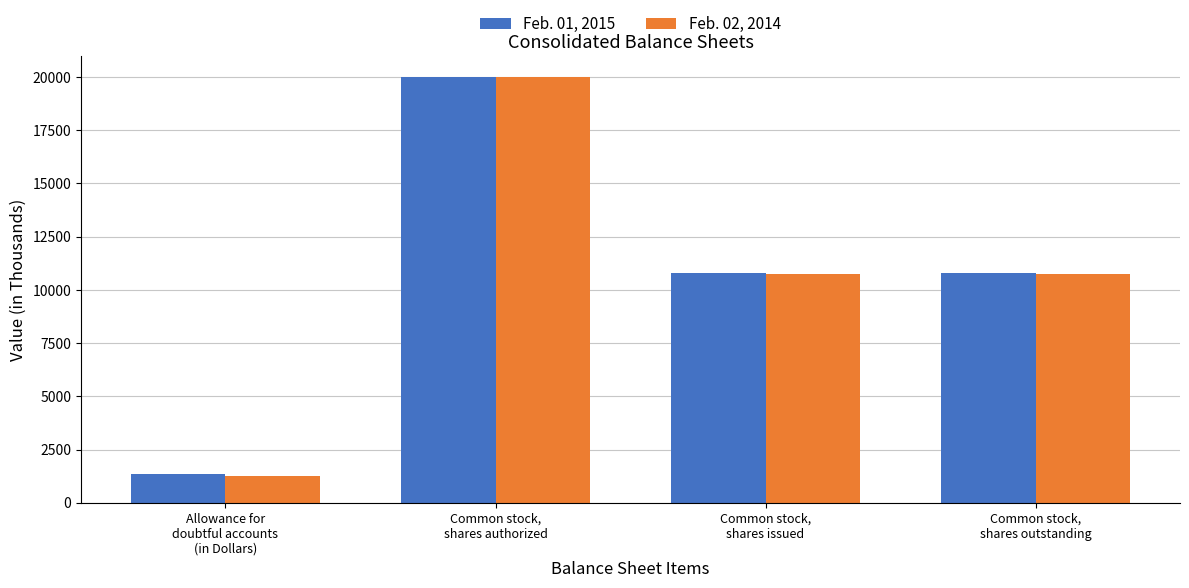

What are all the series names shown in the legend?

Feb. 01, 2015, Feb. 02, 2014